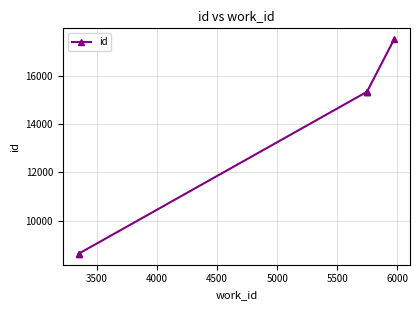

What is the average value?

13469